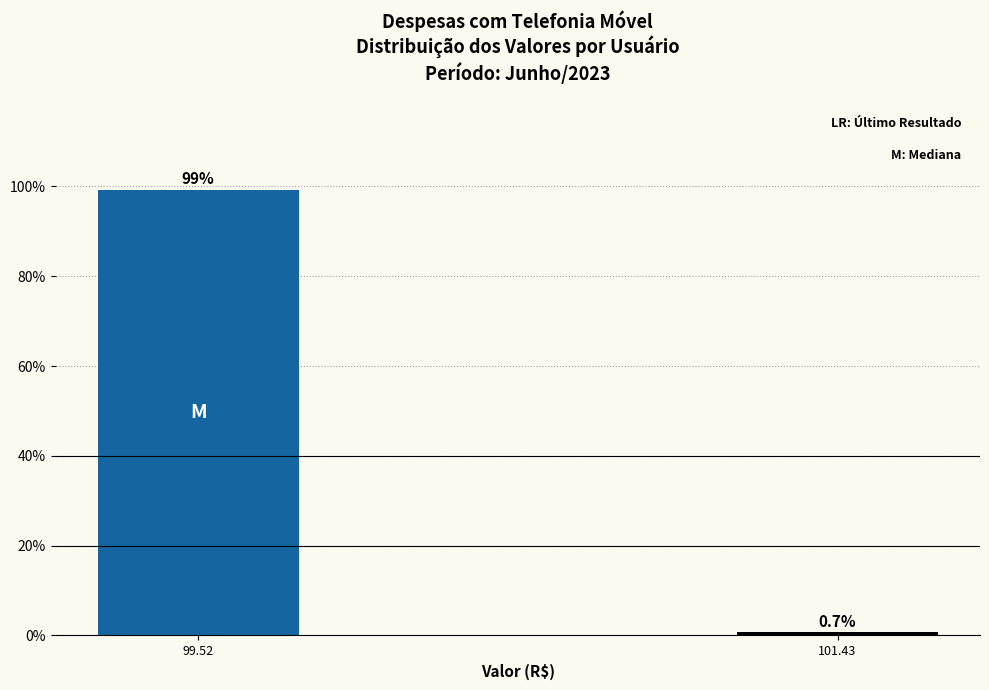

Reading left to right, what are all the values shown in this chart?

99.3	0.7